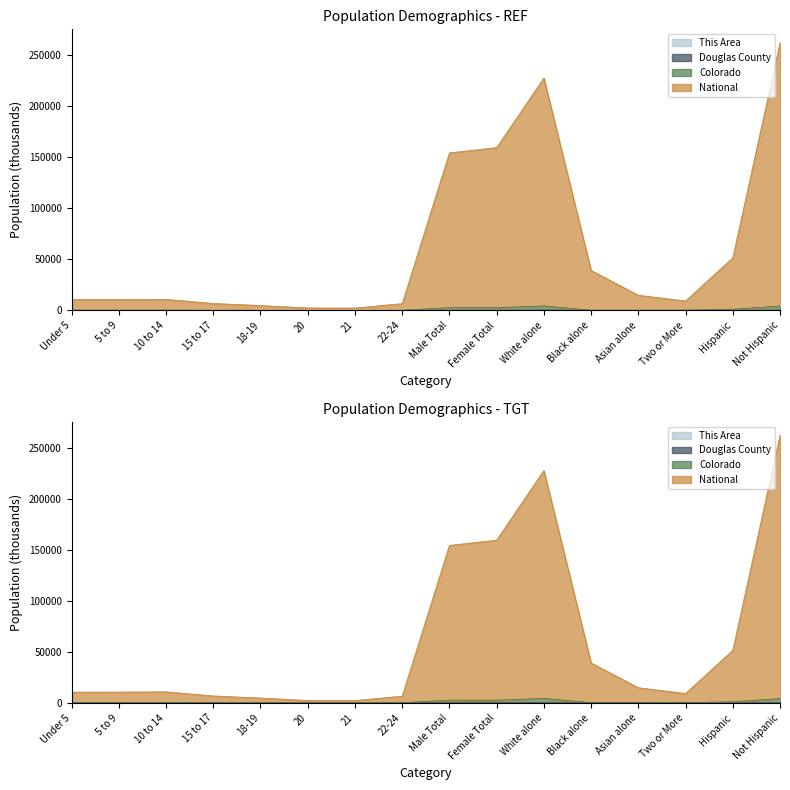

What is the label of the 6th point from the right?

White alone